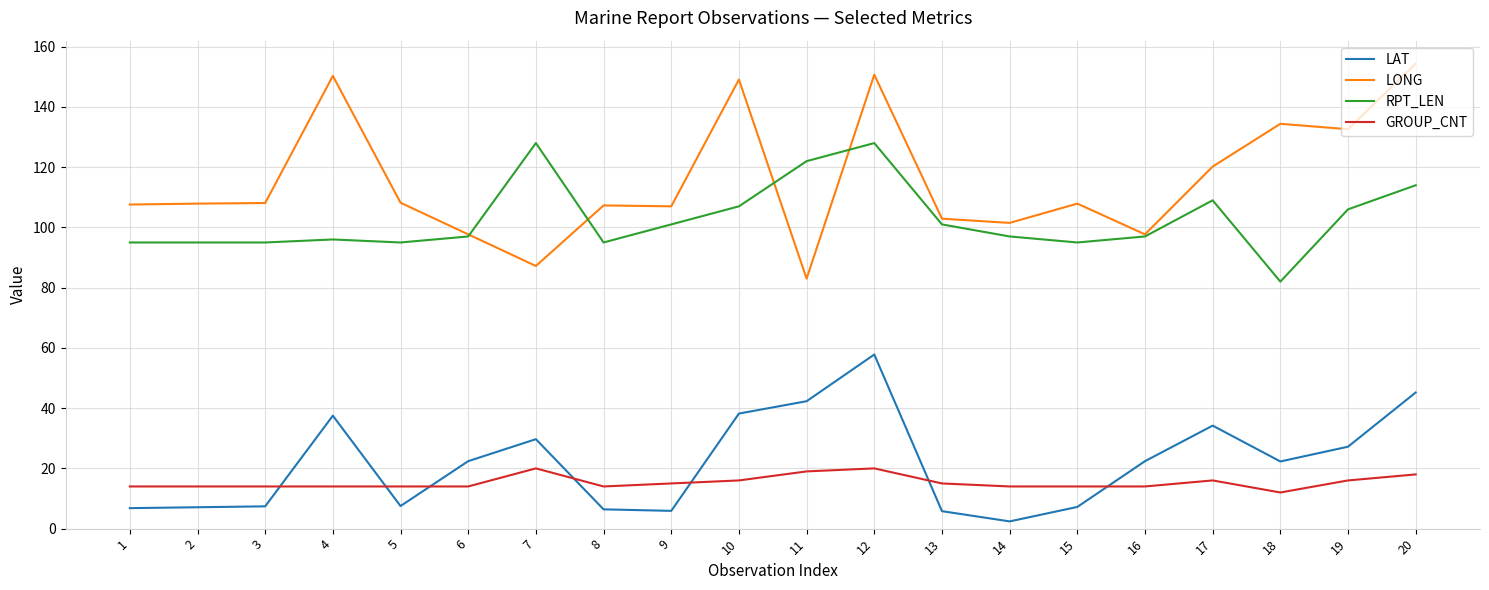

True or false: RPT_LEN has a value of 101.0 at 9.

True